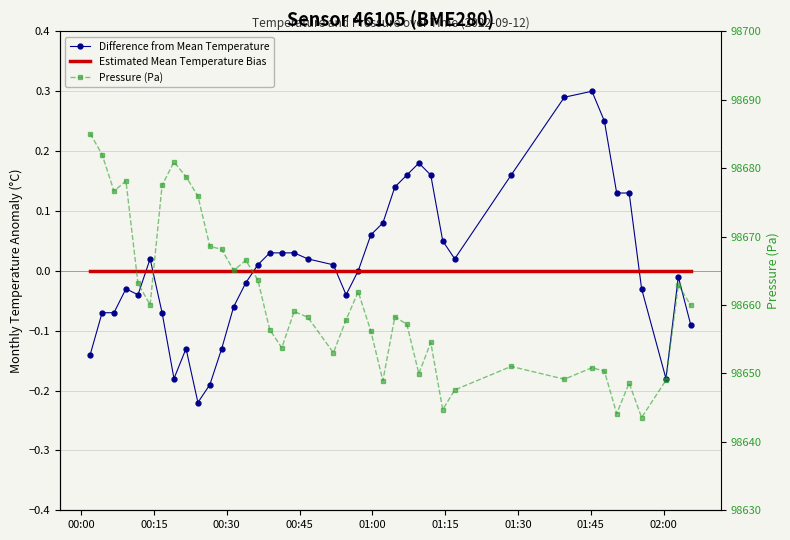

In Difference from Mean Temperature, how many points are lower than both neighbors (excluding endpoints)?

6